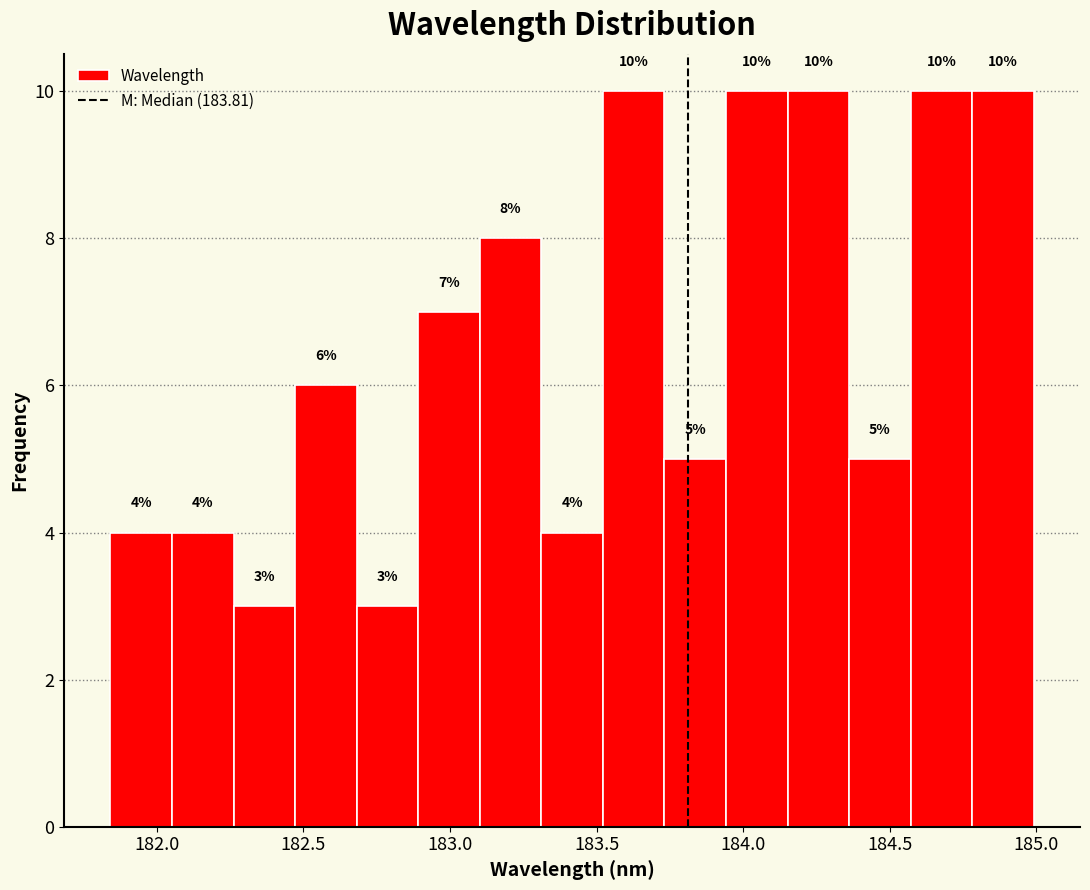

How tall is the bar that spans 184.80 to 185.00 on the x-axis? The bar edges are not printed on the chart, so give them approximately, as read against the axis.

10